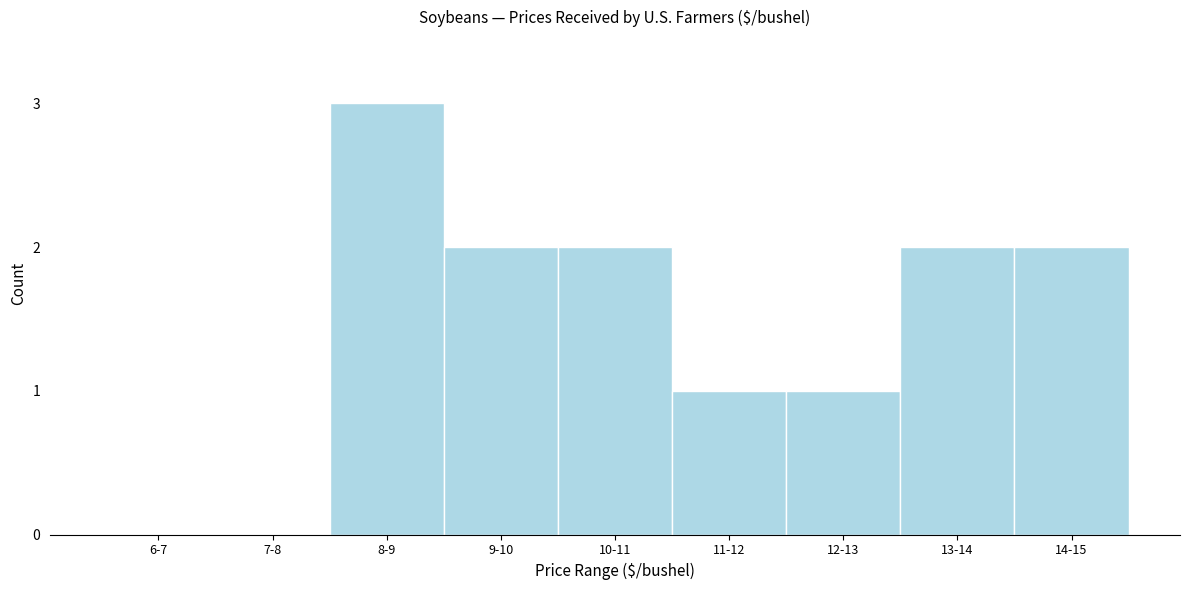

Reading right to left, extract all data points from this chart.

14-15=2	13-14=2	12-13=1	11-12=1	10-11=2	9-10=2	8-9=3	7-8=0	6-7=0